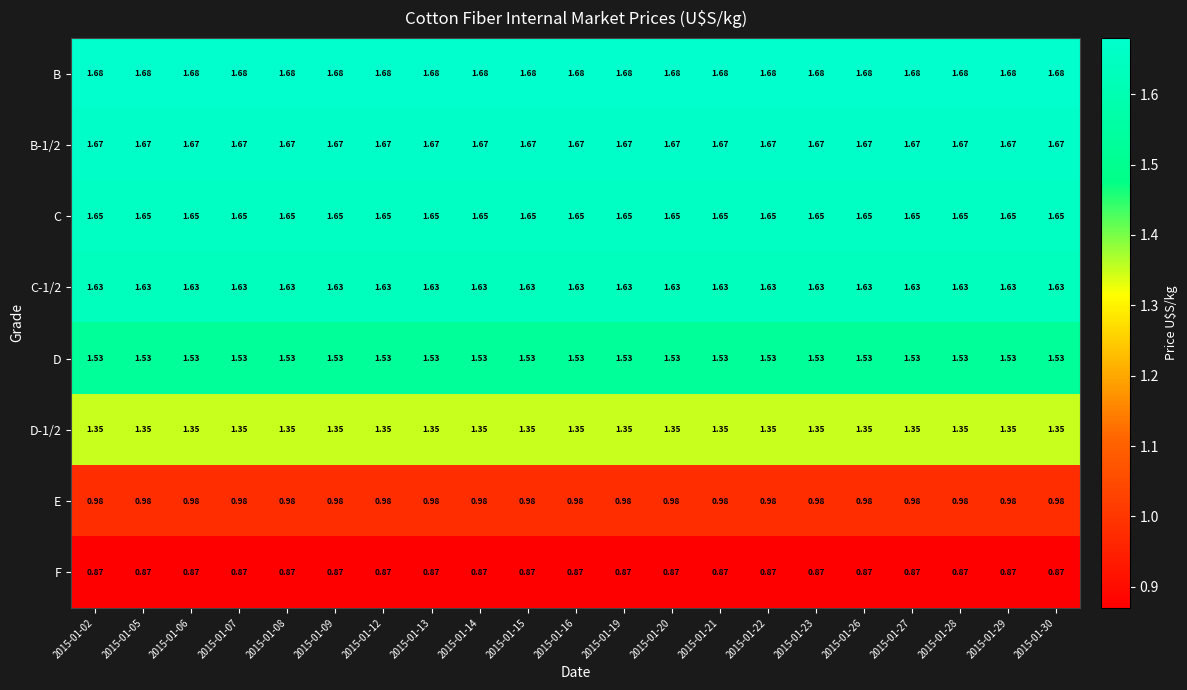

What is the total value across all series at 2015-01-05?

11.4